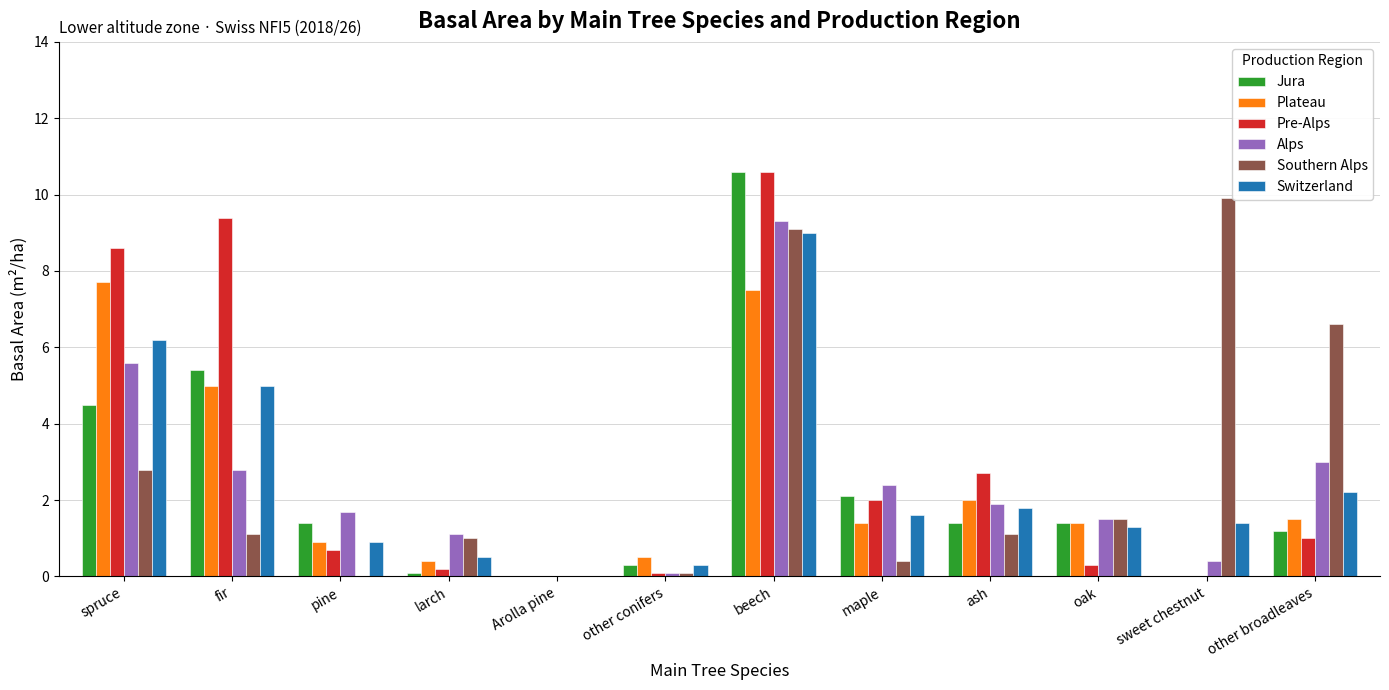

The Southern Alps series shows 1.5 at oak. True or false?

True